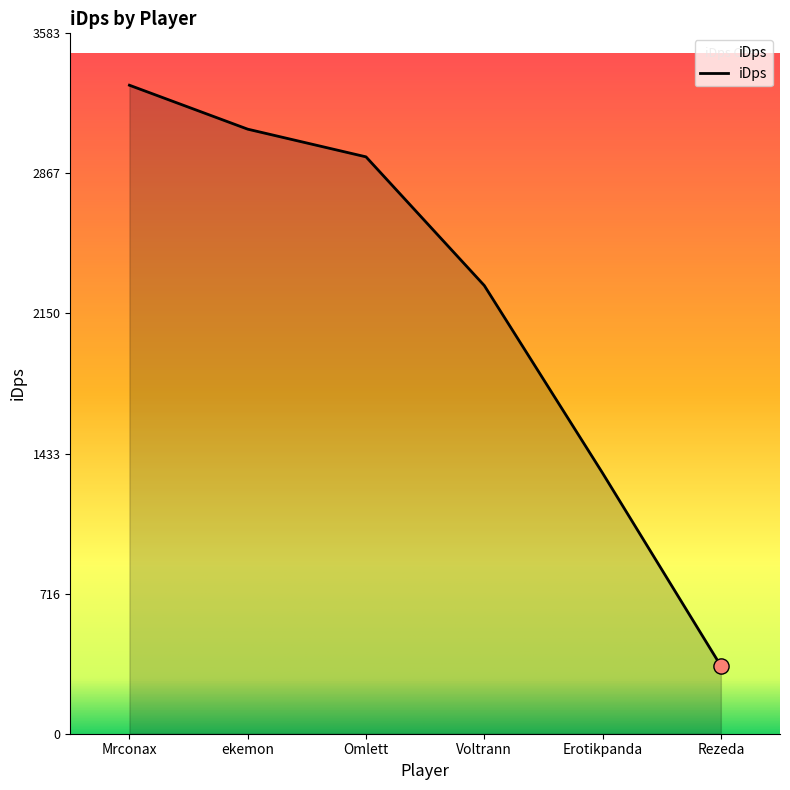

Approximately how many times larger is the value at ekemon compared to Voltrann?

1.3